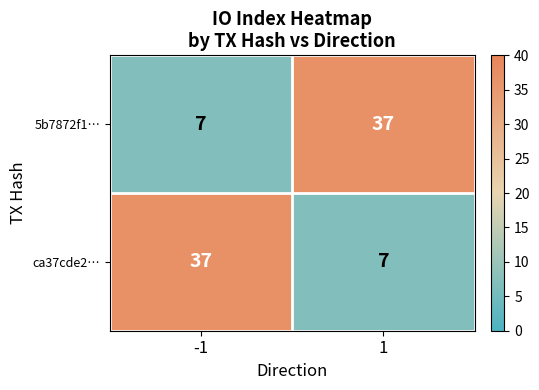

Is the value of ca37cde2… at -1 greater than the value of 5b7872f1… at -1?

Yes